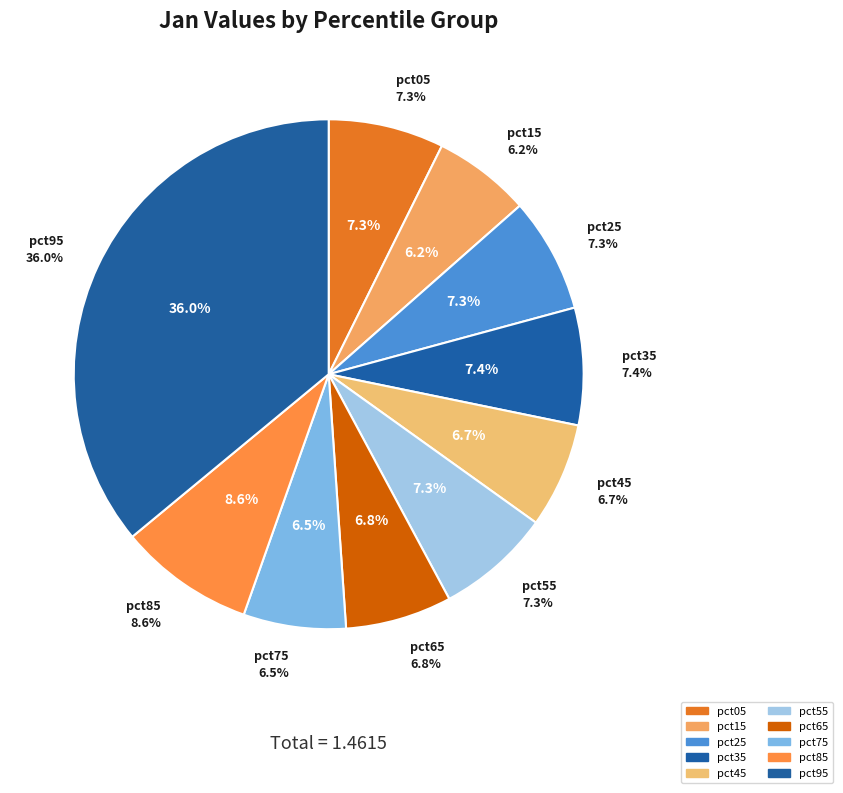

How many segments does this pie chart have?

10